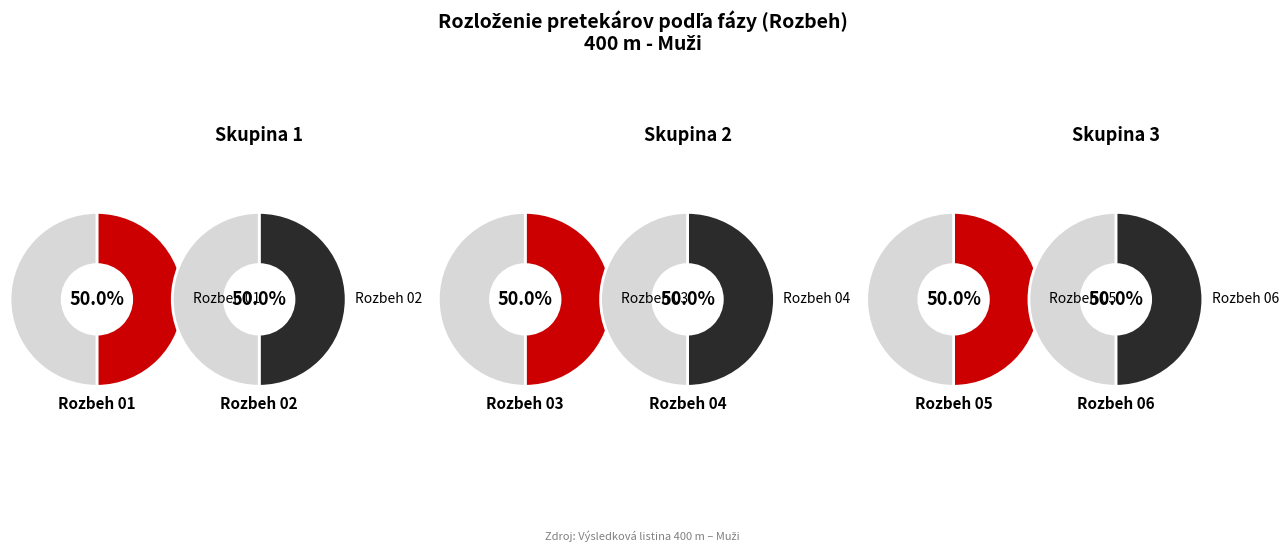

Is there any slice that represents more than half of the pie?

No